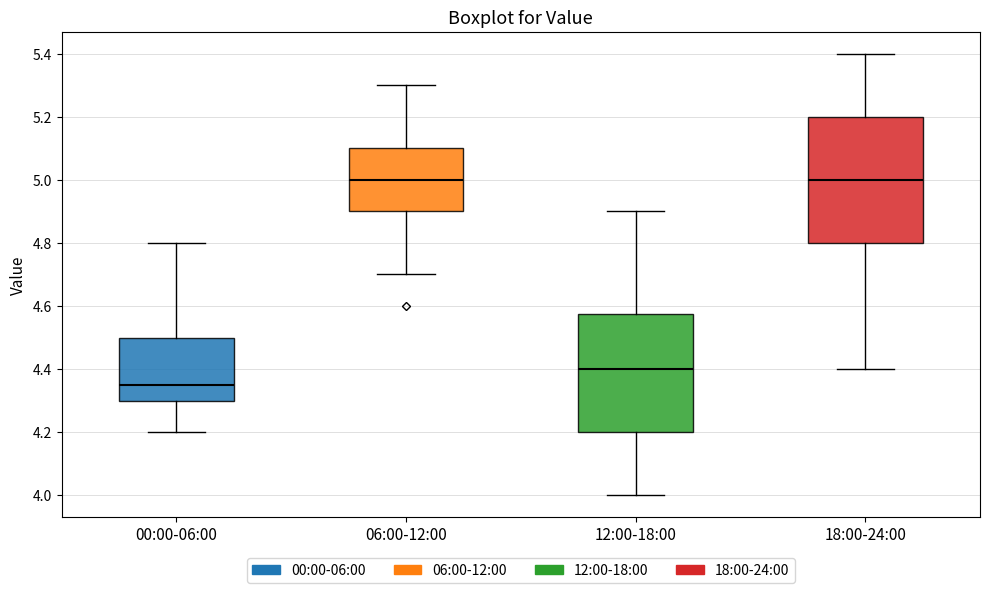

Reading left to right, transcribe this box plot: for each box, give where its median line is, the range the box spans, and where its two whiskers end, as read against the y-axis. The values are not printed on the chart, so give them approximately, as read against the axis.

00:00-06:00: median 4.36, box 4.30 to 4.50, whiskers 4.20 to 4.80
06:00-12:00: median 5.00, box 4.90 to 5.10, whiskers 4.70 to 5.30
12:00-18:00: median 4.40, box 4.20 to 4.58, whiskers 4.00 to 4.90
18:00-24:00: median 5.00, box 4.80 to 5.20, whiskers 4.40 to 5.40